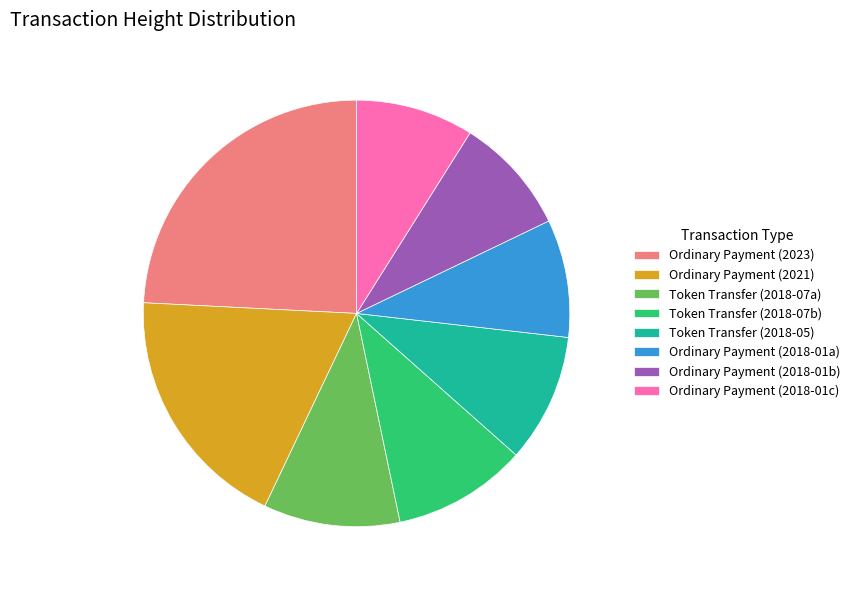

True or false: Token Transfer (2018-07b) accounts for 10% of the total.

True